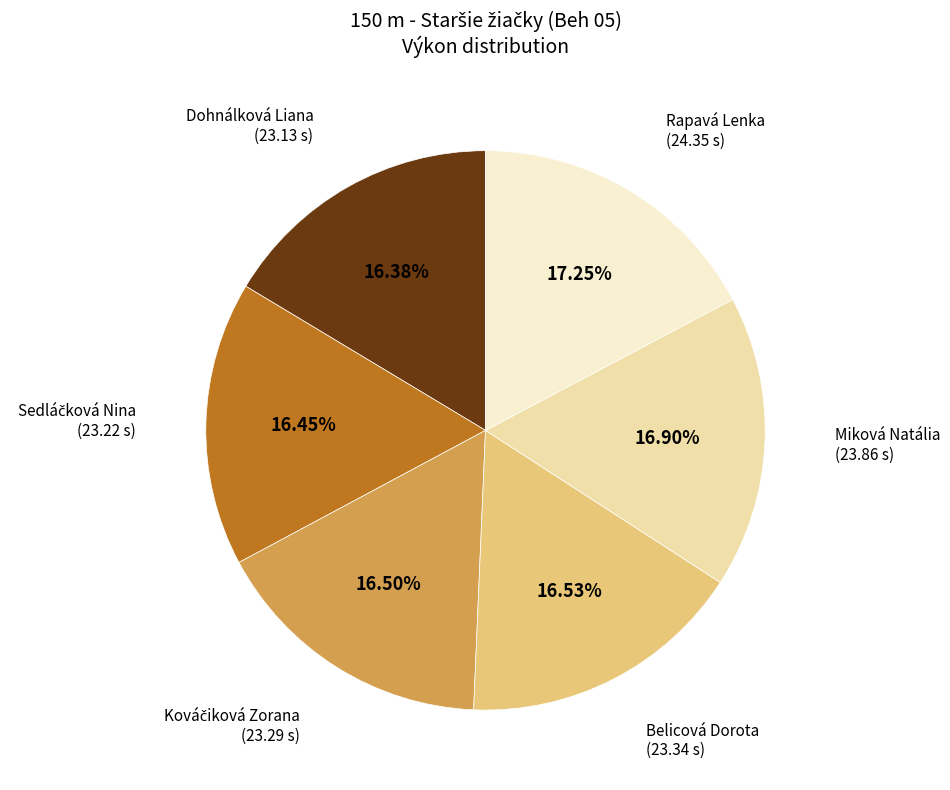

How many segments does this pie chart have?

6